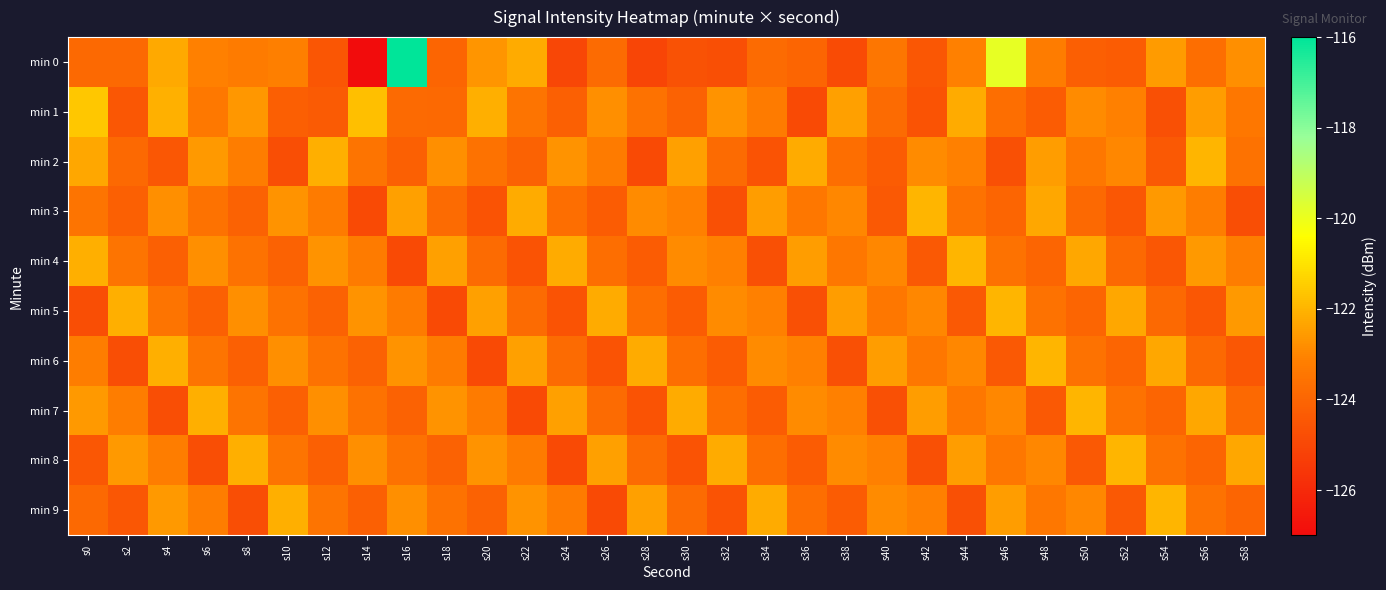

At s50, list the series in order from smallest to largest.

min 8, min 0, min 5, min 3, min 6, min 2, min 9, min 1, min 4, min 7